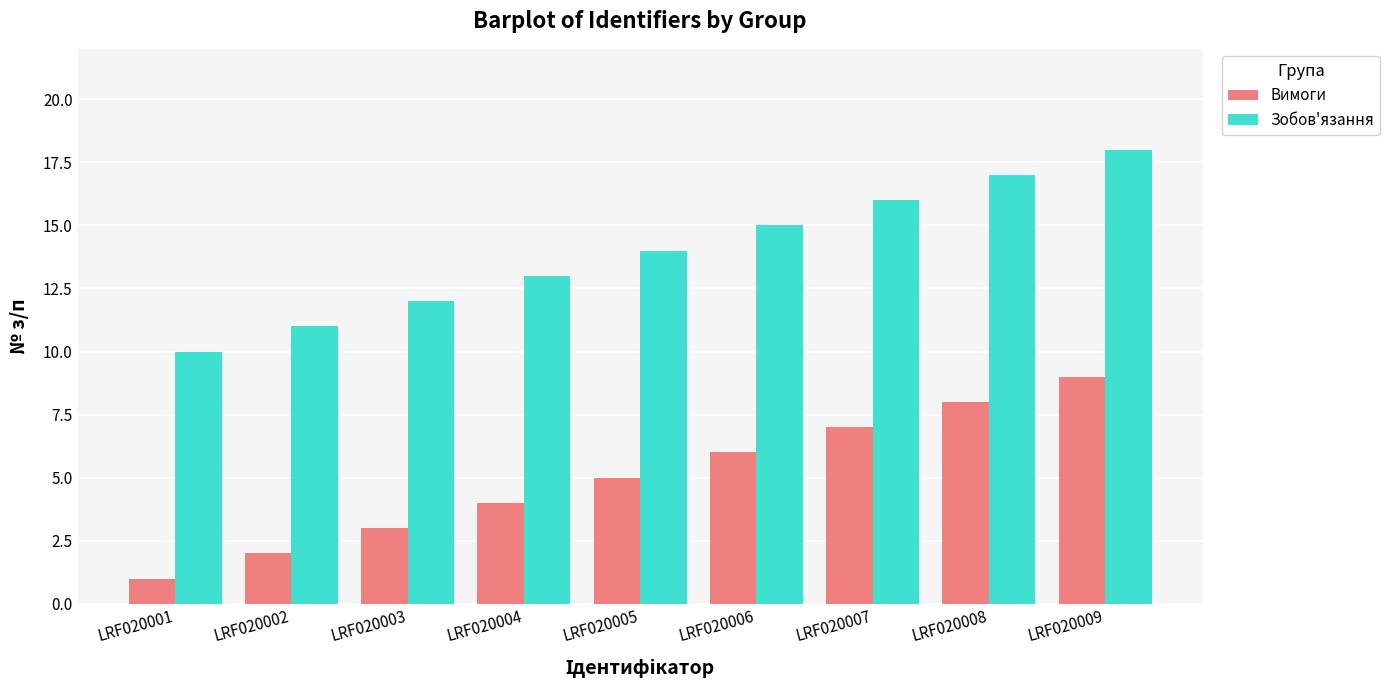

Where is Зобов'язання nearest to the value 14?

LRF020005